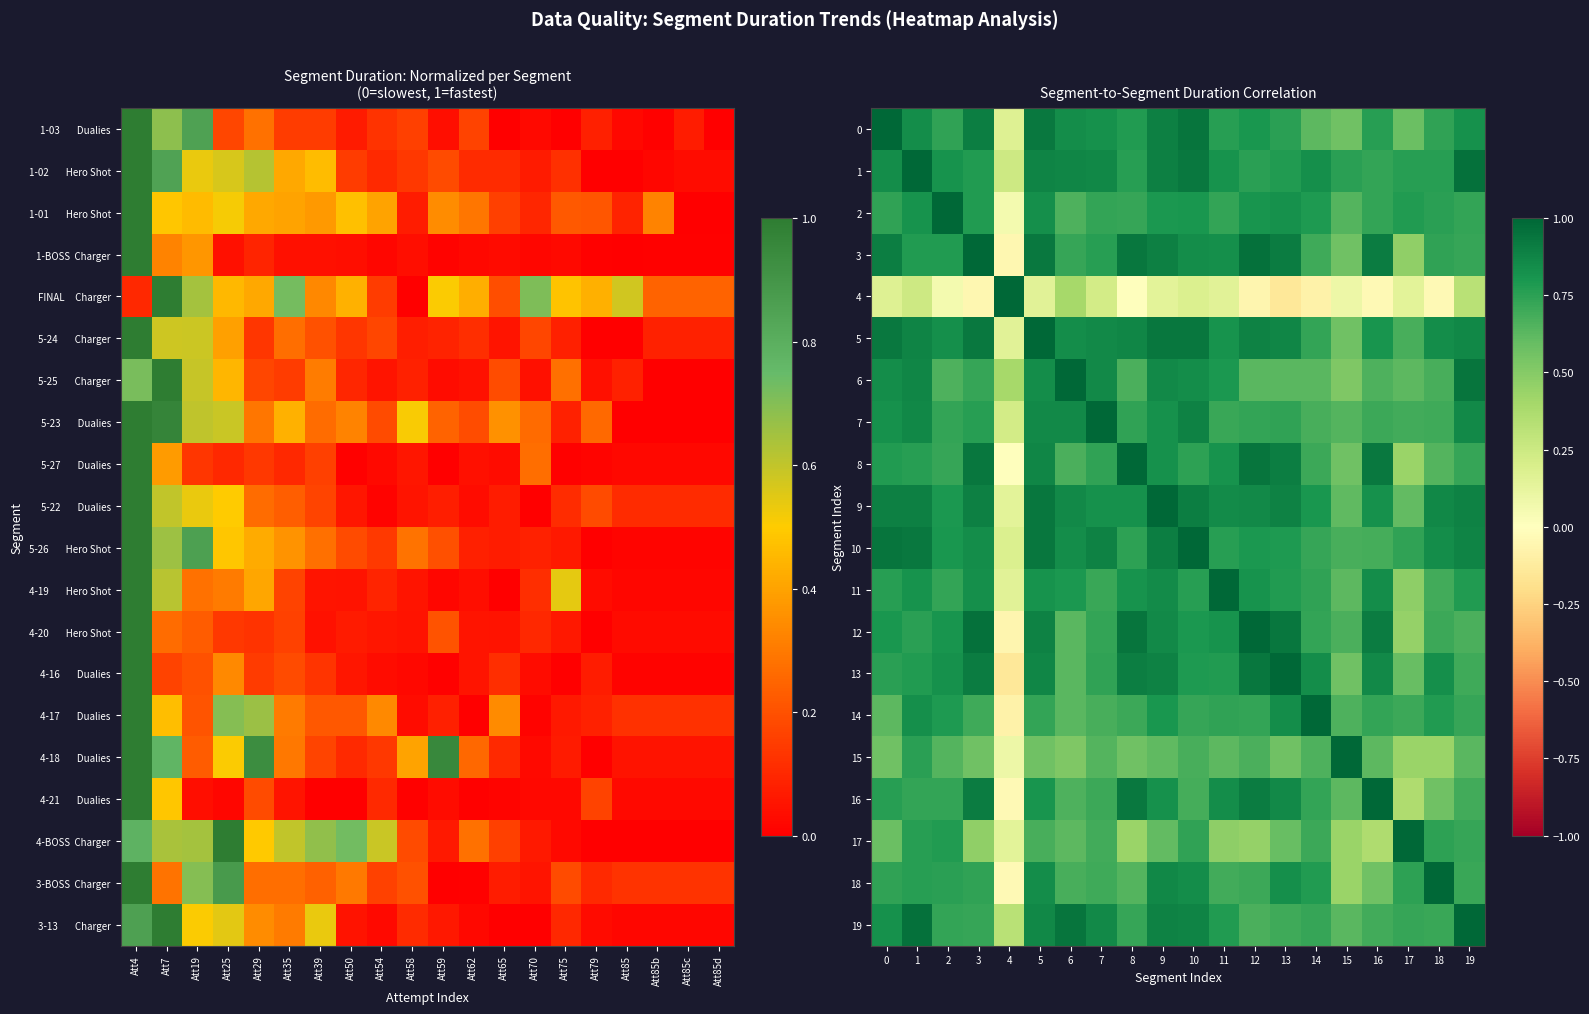

Reading left to right, extract all data points from this chart.

0: 0=1.0	1=0.8	2=0.7	3=0.9	4=0.2	5=0.9	6=0.8	7=0.8	8=0.8	9=0.9	10=0.9	11=0.8	12=0.8	13=0.8	14=0.6	15=0.6	16=0.8	17=0.6	18=0.7	19=0.8
1: 0=0.8	1=1.0	2=0.8	3=0.8	4=0.2	5=0.9	6=0.9	7=0.9	8=0.8	9=0.9	10=0.9	11=0.8	12=0.8	13=0.8	14=0.8	15=0.8	16=0.7	17=0.8	18=0.8	19=1.0
2: 0=0.7	1=0.8	2=1.0	3=0.8	4=0.1	5=0.8	6=0.7	7=0.7	8=0.7	9=0.8	10=0.8	11=0.7	12=0.8	13=0.8	14=0.8	15=0.6	16=0.7	17=0.8	18=0.8	19=0.7
3: 0=0.9	1=0.8	2=0.8	3=1.0	4=-0.0	5=0.9	6=0.7	7=0.8	8=0.9	9=0.9	10=0.8	11=0.8	12=1.0	13=0.9	14=0.7	15=0.6	16=0.9	17=0.5	18=0.7	19=0.7
4: 0=0.2	1=0.2	2=0.1	3=-0.0	4=1.0	5=0.2	6=0.4	7=0.2	8=-0.0	9=0.1	10=0.2	11=0.2	12=-0.1	13=-0.1	14=-0.1	15=0.1	16=-0.0	17=0.1	18=-0.0	19=0.3
5: 0=0.9	1=0.9	2=0.8	3=0.9	4=0.2	5=1.0	6=0.8	7=0.9	8=0.9	9=0.9	10=0.9	11=0.8	12=0.9	13=0.9	14=0.7	15=0.6	16=0.8	17=0.7	18=0.8	19=0.9
6: 0=0.8	1=0.9	2=0.7	3=0.7	4=0.4	5=0.8	6=1.0	7=0.9	8=0.7	9=0.9	10=0.8	11=0.8	12=0.6	13=0.6	14=0.6	15=0.5	16=0.7	17=0.6	18=0.7	19=0.9
7: 0=0.8	1=0.9	2=0.7	3=0.8	4=0.2	5=0.9	6=0.9	7=1.0	8=0.7	9=0.8	10=0.9	11=0.7	12=0.7	13=0.7	14=0.7	15=0.6	16=0.7	17=0.7	18=0.7	19=0.9
8: 0=0.8	1=0.8	2=0.7	3=0.9	4=-0.0	5=0.9	6=0.7	7=0.7	8=1.0	9=0.8	10=0.7	11=0.8	12=0.9	13=0.9	14=0.7	15=0.6	16=0.9	17=0.4	18=0.6	19=0.7
9: 0=0.9	1=0.9	2=0.8	3=0.9	4=0.1	5=0.9	6=0.9	7=0.8	8=0.8	9=1.0	10=0.9	11=0.8	12=0.9	13=0.9	14=0.8	15=0.6	16=0.8	17=0.6	18=0.9	19=0.9
10: 0=0.9	1=0.9	2=0.8	3=0.8	4=0.2	5=0.9	6=0.8	7=0.9	8=0.7	9=0.9	10=1.0	11=0.8	12=0.8	13=0.8	14=0.7	15=0.7	16=0.7	17=0.7	18=0.8	19=0.9
11: 0=0.8	1=0.8	2=0.7	3=0.8	4=0.2	5=0.8	6=0.8	7=0.7	8=0.8	9=0.8	10=0.8	11=1.0	12=0.8	13=0.8	14=0.7	15=0.6	16=0.8	17=0.5	18=0.7	19=0.8
12: 0=0.8	1=0.8	2=0.8	3=1.0	4=-0.1	5=0.9	6=0.6	7=0.7	8=0.9	9=0.9	10=0.8	11=0.8	12=1.0	13=0.9	14=0.7	15=0.7	16=0.9	17=0.5	18=0.7	19=0.7
13: 0=0.8	1=0.8	2=0.8	3=0.9	4=-0.1	5=0.9	6=0.6	7=0.7	8=0.9	9=0.9	10=0.8	11=0.8	12=0.9	13=1.0	14=0.8	15=0.6	16=0.9	17=0.6	18=0.8	19=0.7
14: 0=0.6	1=0.8	2=0.8	3=0.7	4=-0.1	5=0.7	6=0.6	7=0.7	8=0.7	9=0.8	10=0.7	11=0.7	12=0.7	13=0.8	14=1.0	15=0.7	16=0.7	17=0.7	18=0.8	19=0.7
15: 0=0.6	1=0.8	2=0.6	3=0.6	4=0.1	5=0.6	6=0.5	7=0.6	8=0.6	9=0.6	10=0.7	11=0.6	12=0.7	13=0.6	14=0.7	15=1.0	16=0.6	17=0.4	18=0.4	19=0.6
16: 0=0.8	1=0.7	2=0.7	3=0.9	4=-0.0	5=0.8	6=0.7	7=0.7	8=0.9	9=0.8	10=0.7	11=0.8	12=0.9	13=0.9	14=0.7	15=0.6	16=1.0	17=0.4	18=0.6	19=0.7
17: 0=0.6	1=0.8	2=0.8	3=0.5	4=0.1	5=0.7	6=0.6	7=0.7	8=0.4	9=0.6	10=0.7	11=0.5	12=0.5	13=0.6	14=0.7	15=0.4	16=0.4	17=1.0	18=0.7	19=0.7
18: 0=0.7	1=0.8	2=0.8	3=0.7	4=-0.0	5=0.8	6=0.7	7=0.7	8=0.6	9=0.9	10=0.8	11=0.7	12=0.7	13=0.8	14=0.8	15=0.4	16=0.6	17=0.7	18=1.0	19=0.7
19: 0=0.8	1=1.0	2=0.7	3=0.7	4=0.3	5=0.9	6=0.9	7=0.9	8=0.7	9=0.9	10=0.9	11=0.8	12=0.7	13=0.7	14=0.7	15=0.6	16=0.7	17=0.7	18=0.7	19=1.0